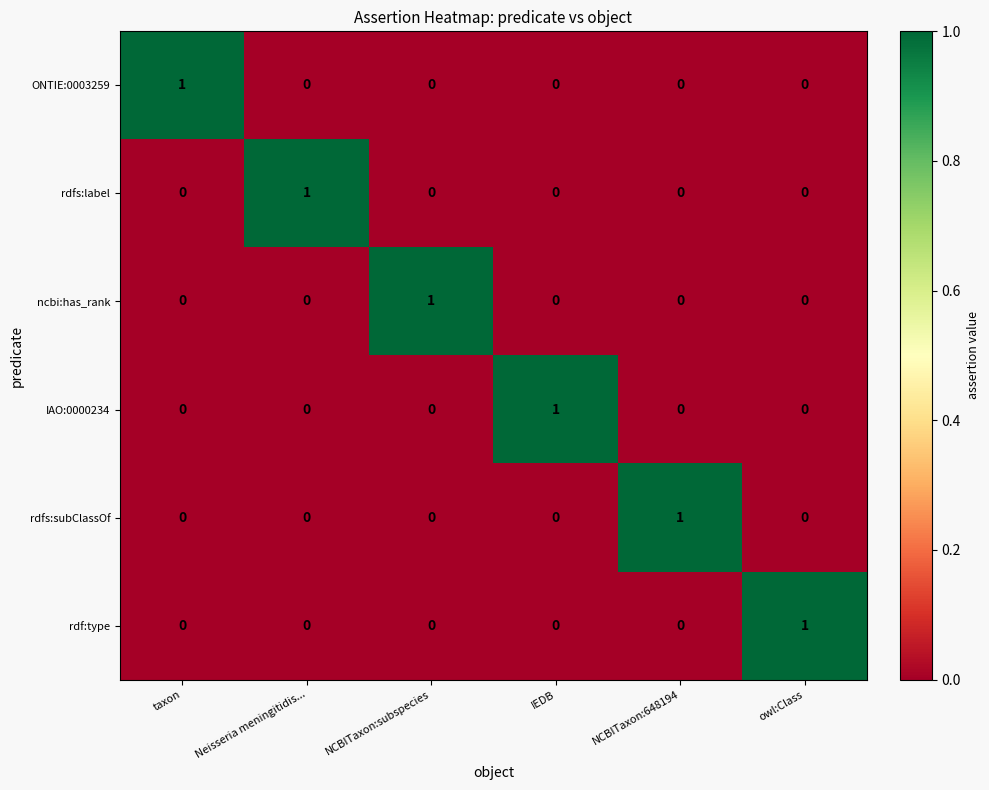

True or false: IAO:0000234 has a value of -1 at NCBITaxon:subspecies.

False